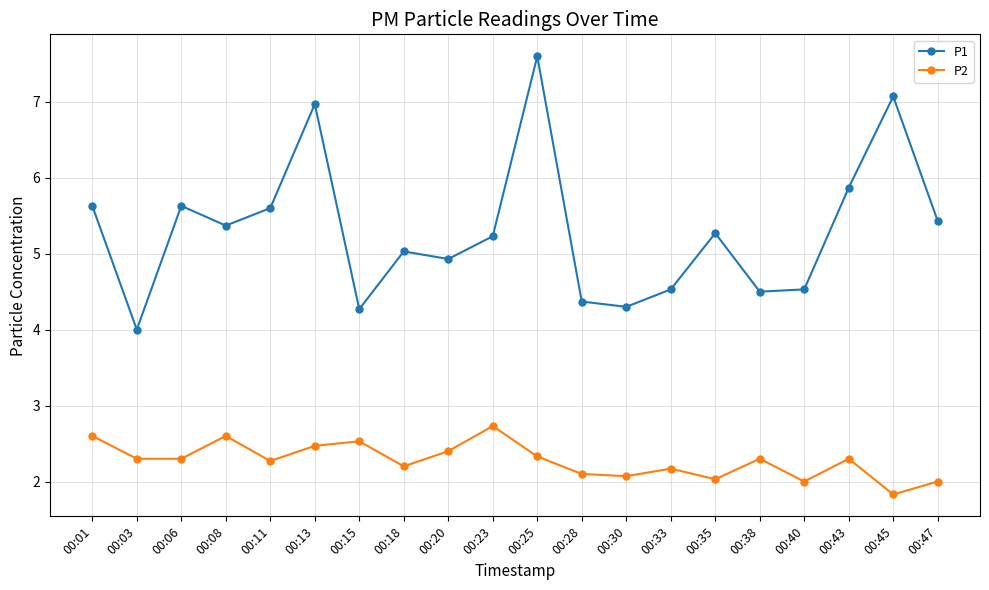

What is the spread (max minus min) of values at 00:30?

2.2